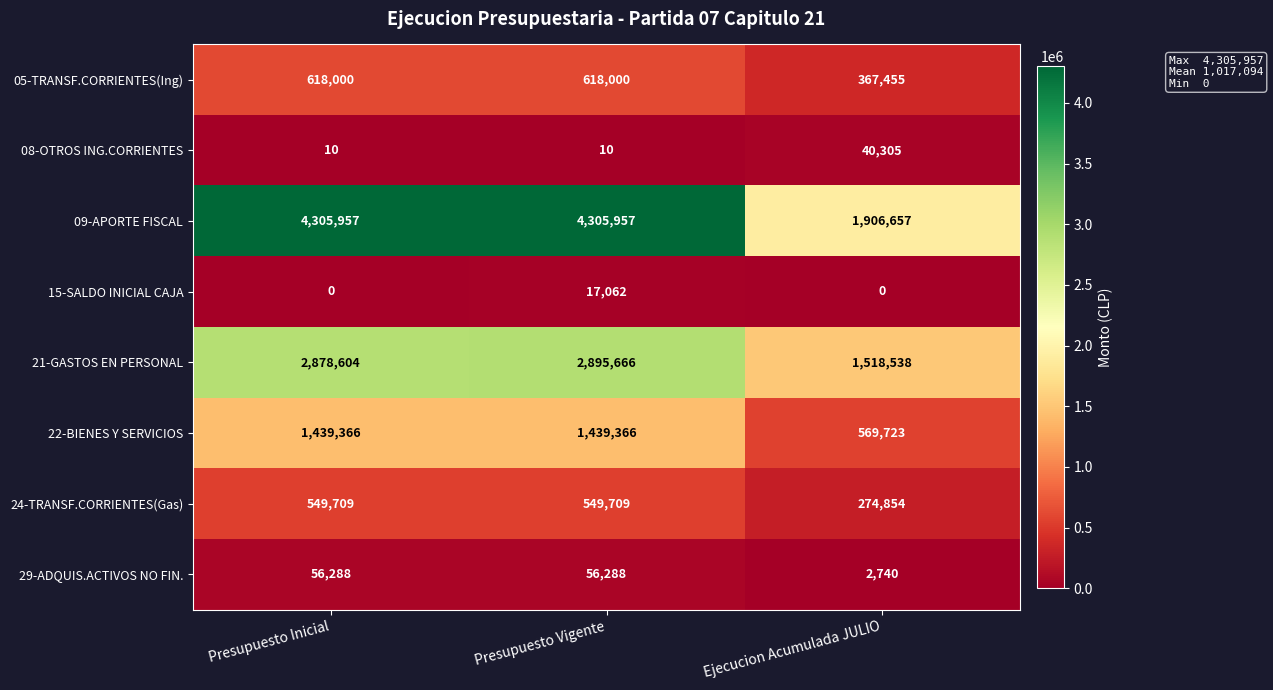

Count the number of categories in the chart.

3